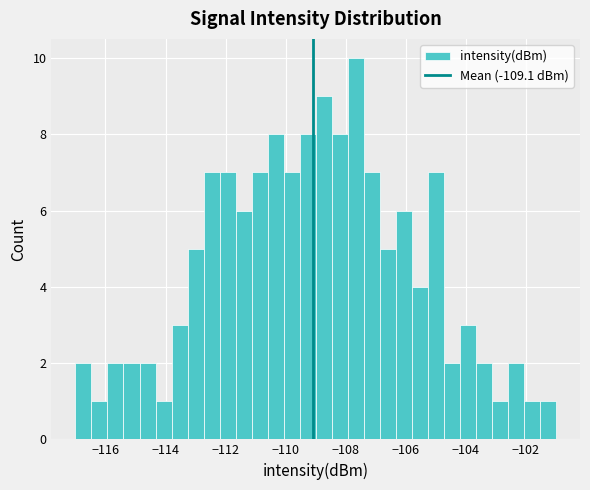

Around what value on the x-axis is the tallest bar? Give the approximate position of its centre, as read against the axis.

-107.6